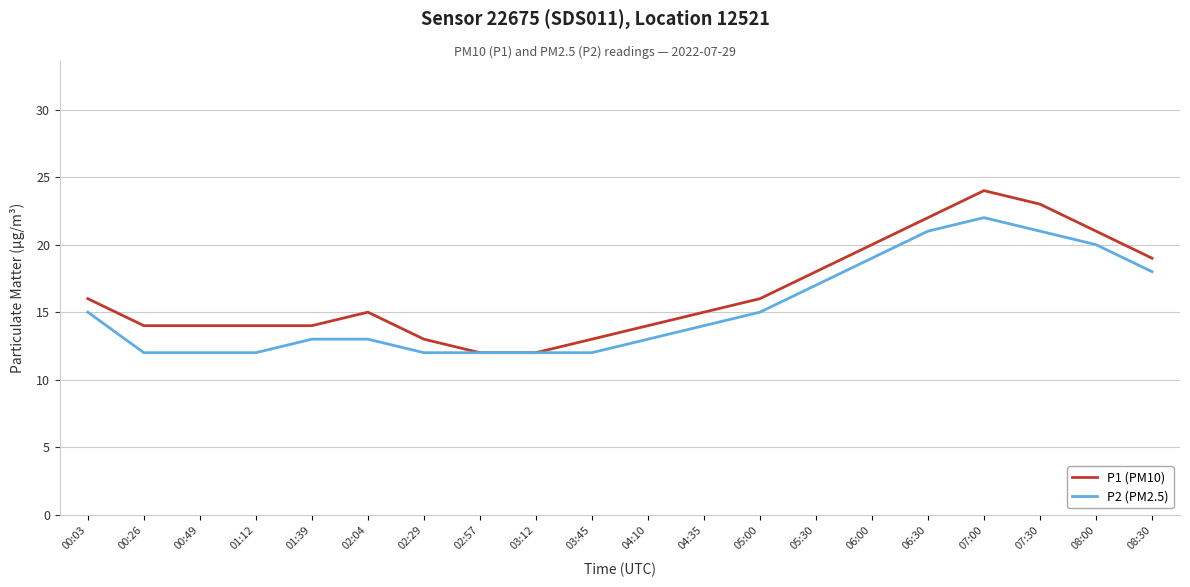

Is it true that P1 (PM10) equals 6 at 03:45?

False